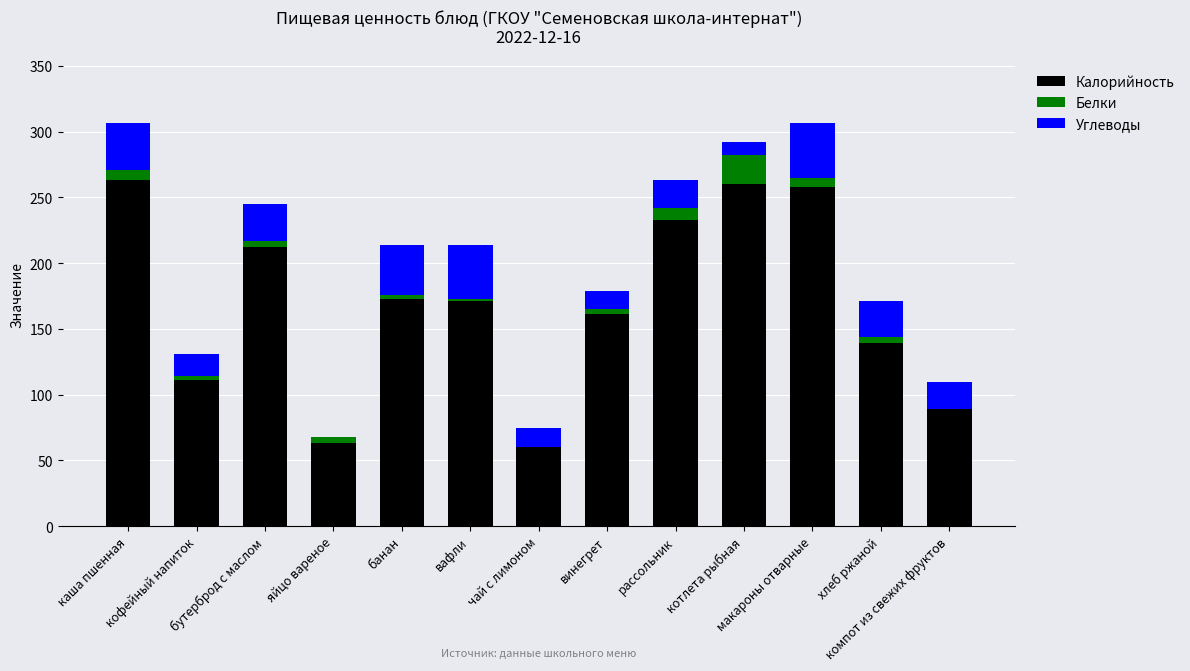

What is the highest value of the Калорийность series?

263